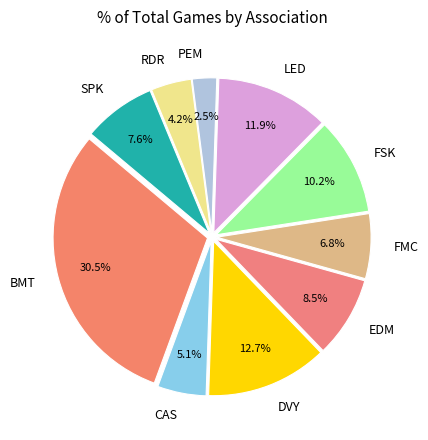

Which category has the biggest portion of the pie?

BMT